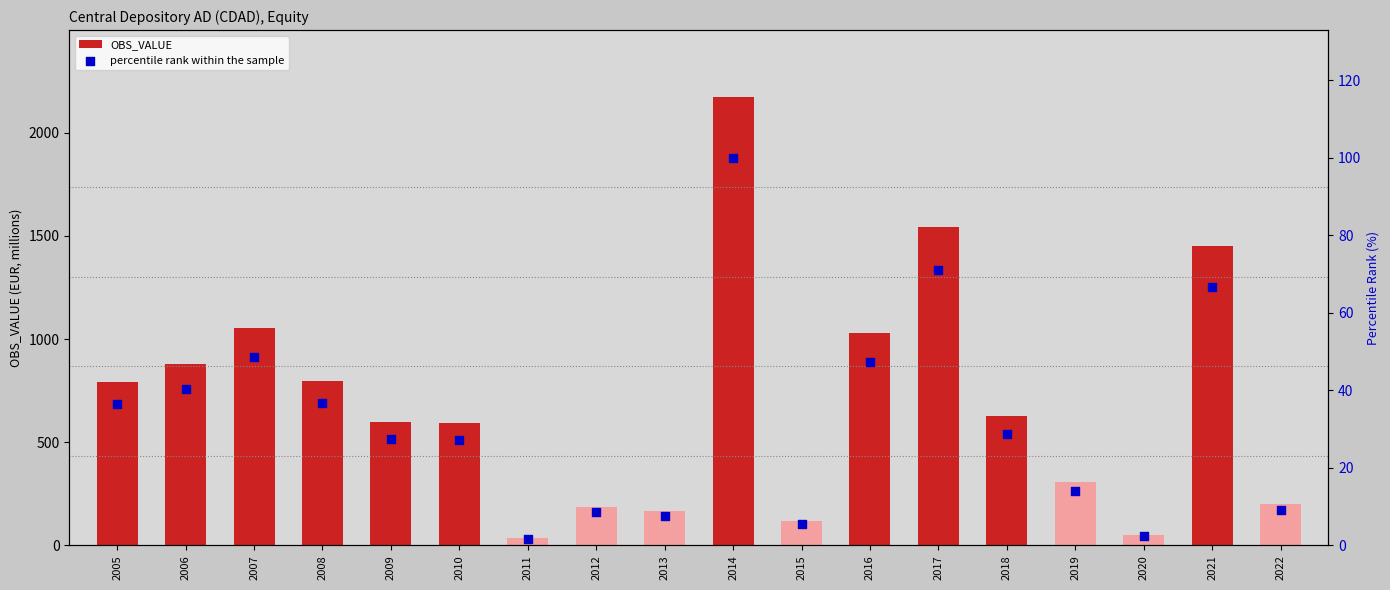

What is the total value across all series at 2013?

172.2